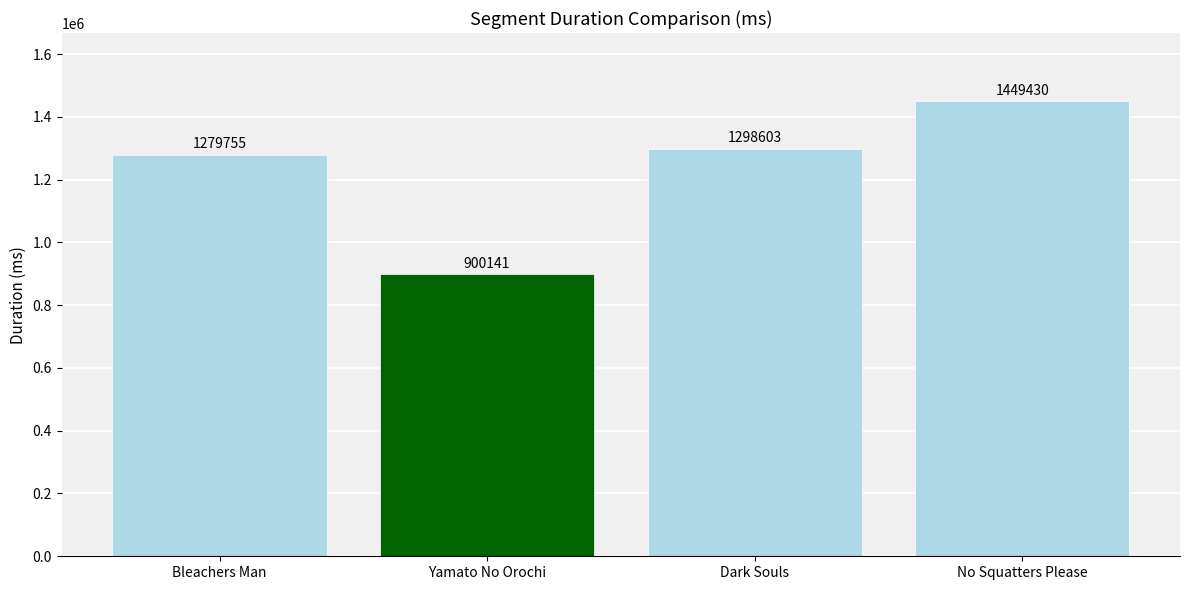

What value does the data have at Dark Souls, to the nearest 100?

1298600